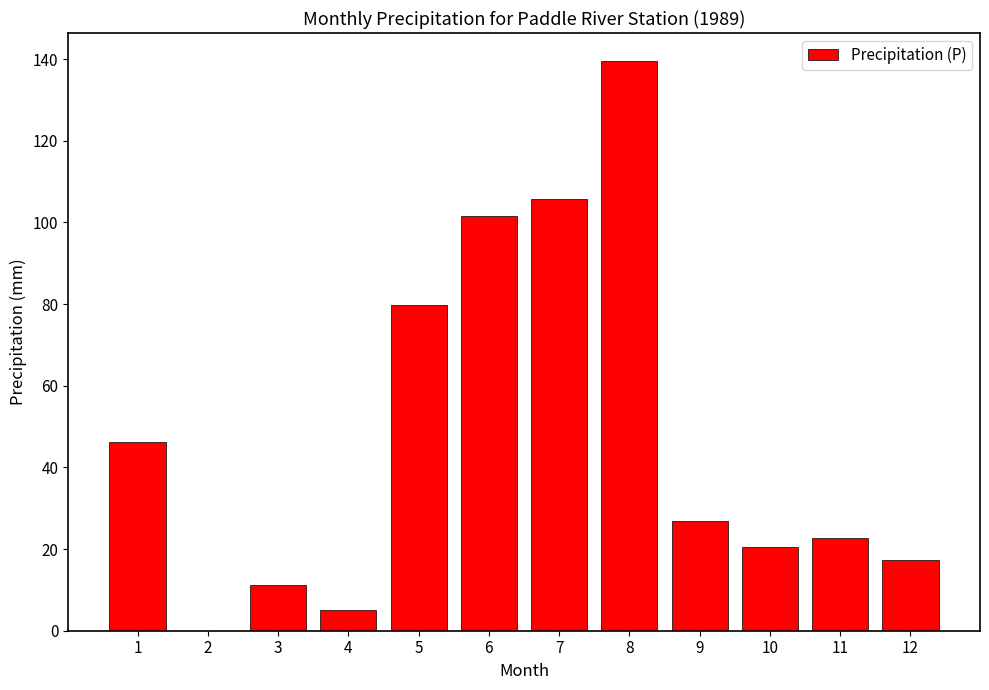

Are the bars grouped side by side (vs. stacked)?

No